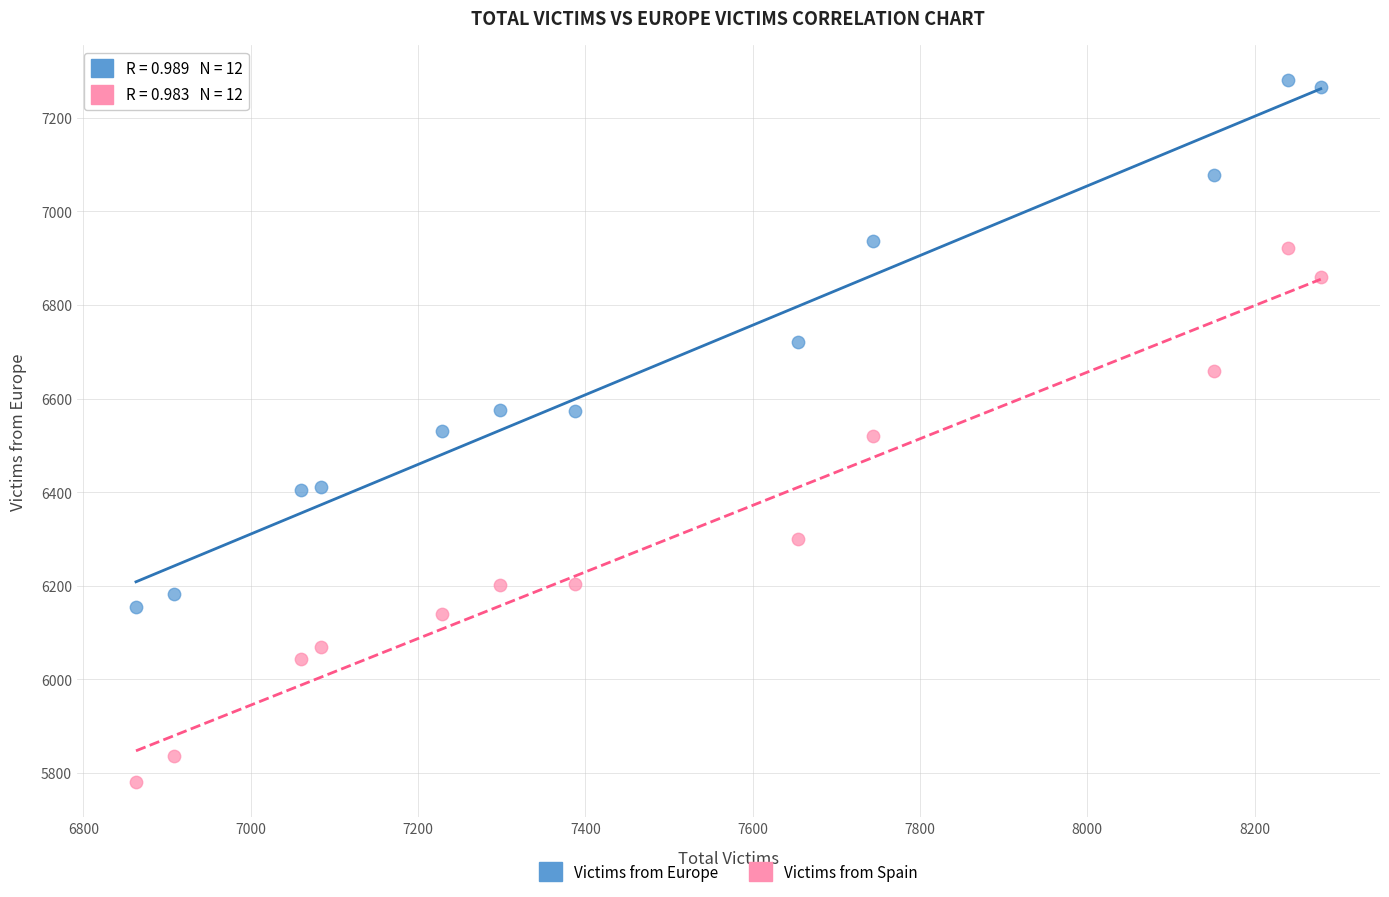

What is the X range (max minus min) for the scatter plot?

1416